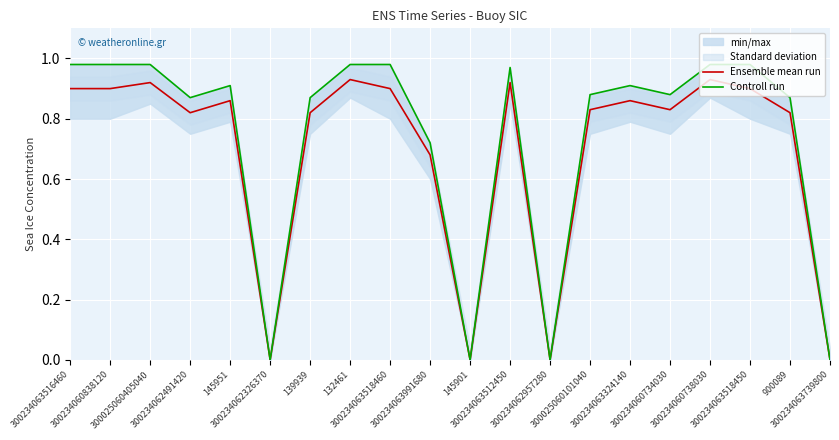

True or false: Ensemble mean run and Controll run cross at least once.

False